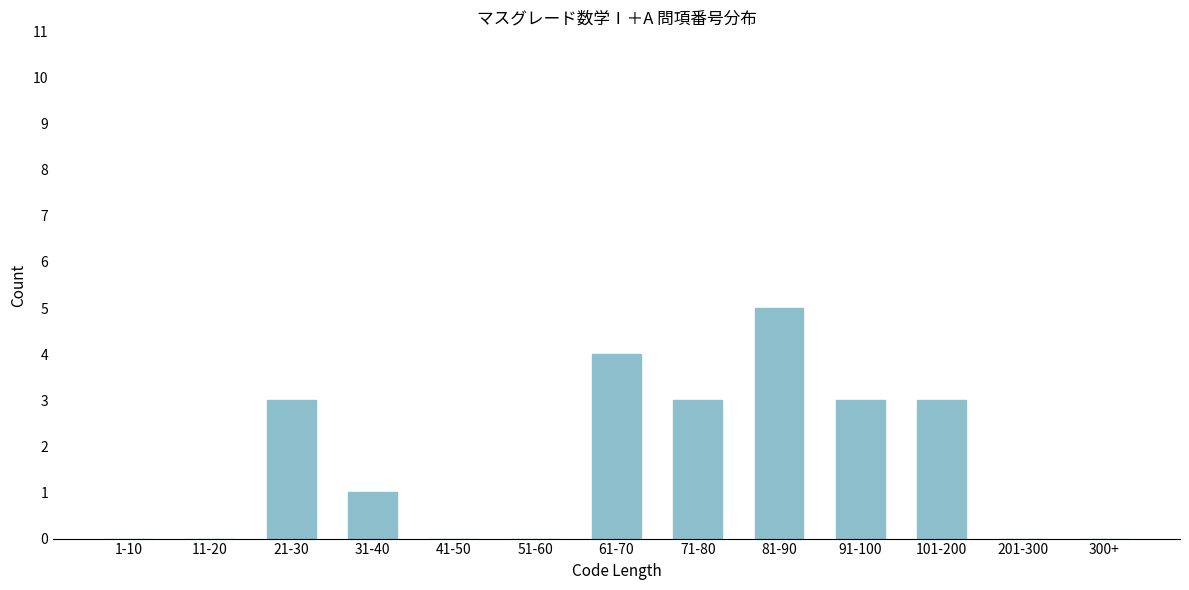

Reading left to right, extract all data points from this chart.

1-10=0	11-20=0	21-30=3	31-40=1	41-50=0	51-60=0	61-70=4	71-80=3	81-90=5	91-100=3	101-200=3	201-300=0	300+=0